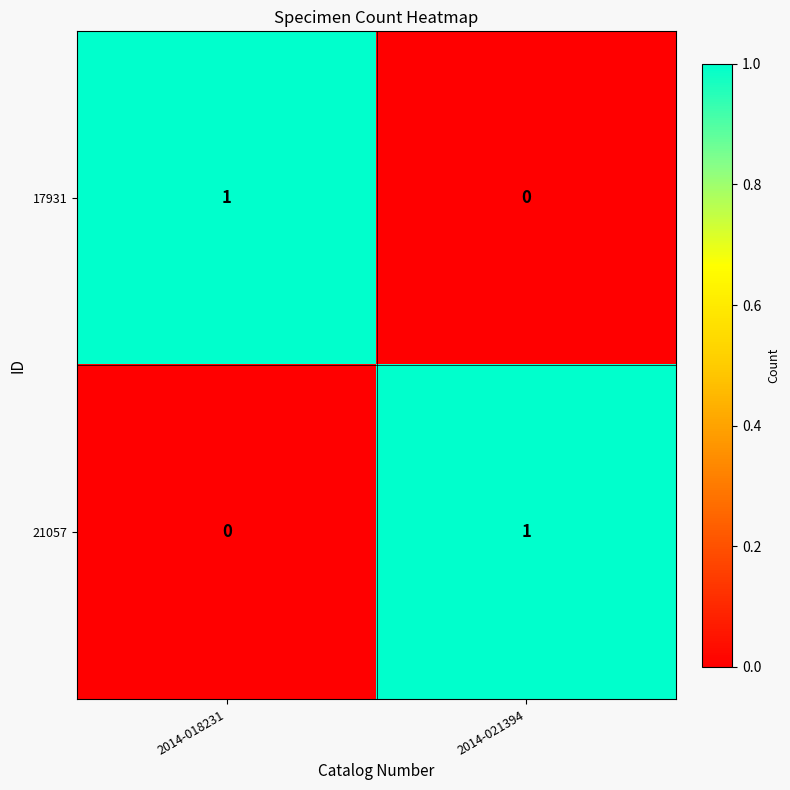

Is the value of 21057 at 2014-021394 greater than the value of 17931 at 2014-021394?

Yes